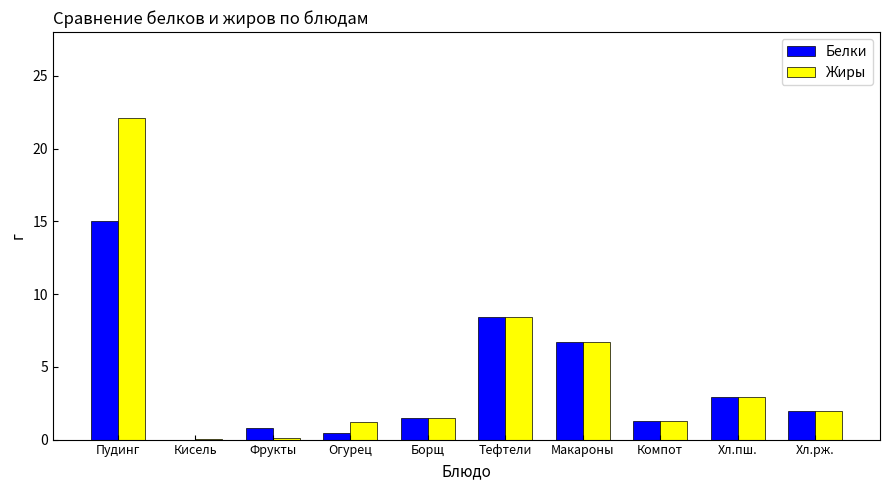

What is the approximate value of Белки at Пудинг?

15.0